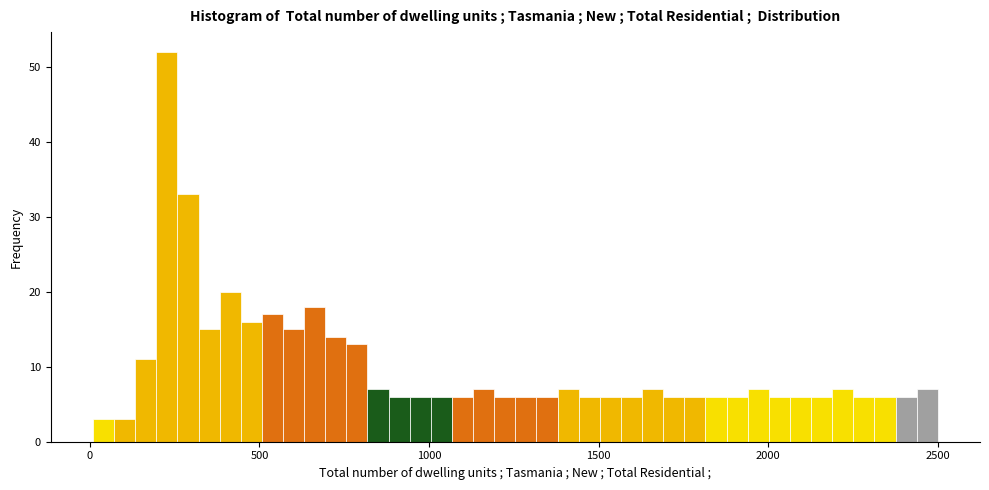

Read against the x-axis, roughly where is the centre of the tallest bar?

250